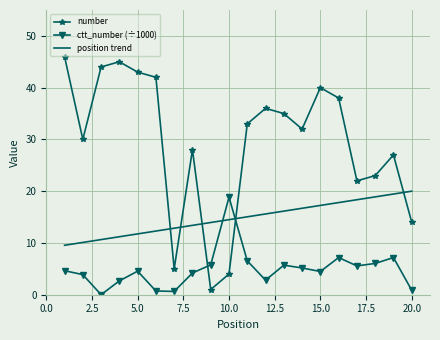

Which series has the largest range (max minus min)?

number